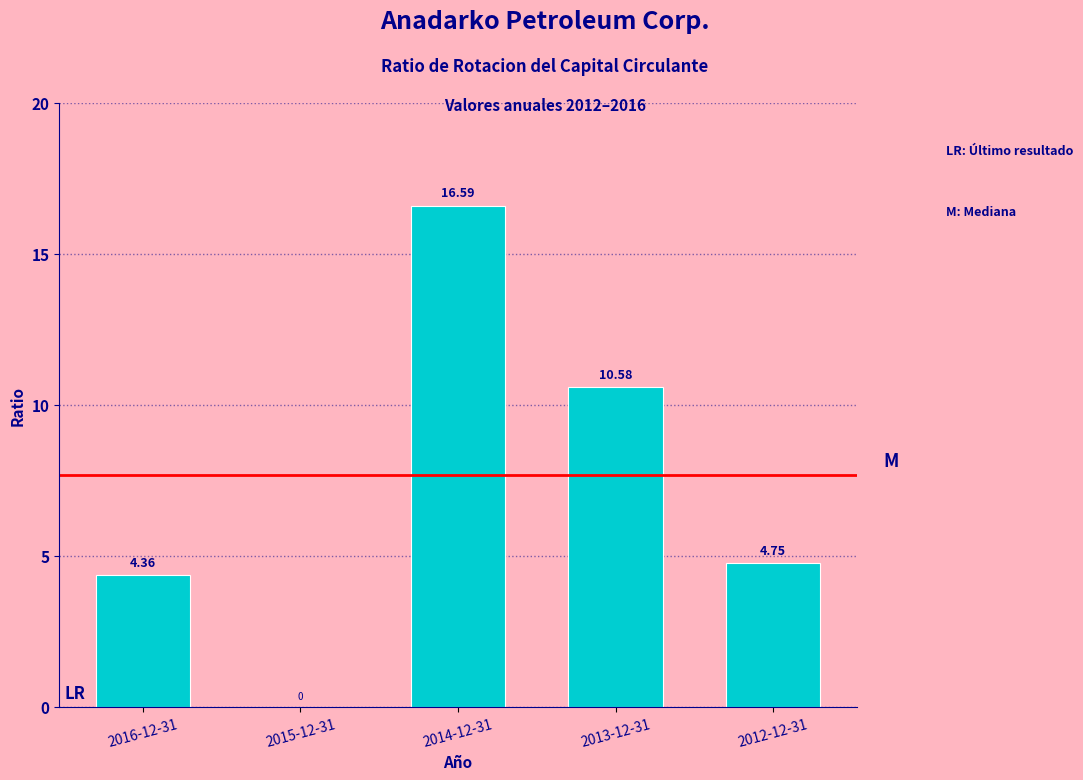

What is the change in value from 2013-12-31 to 2012-12-31?

-5.8